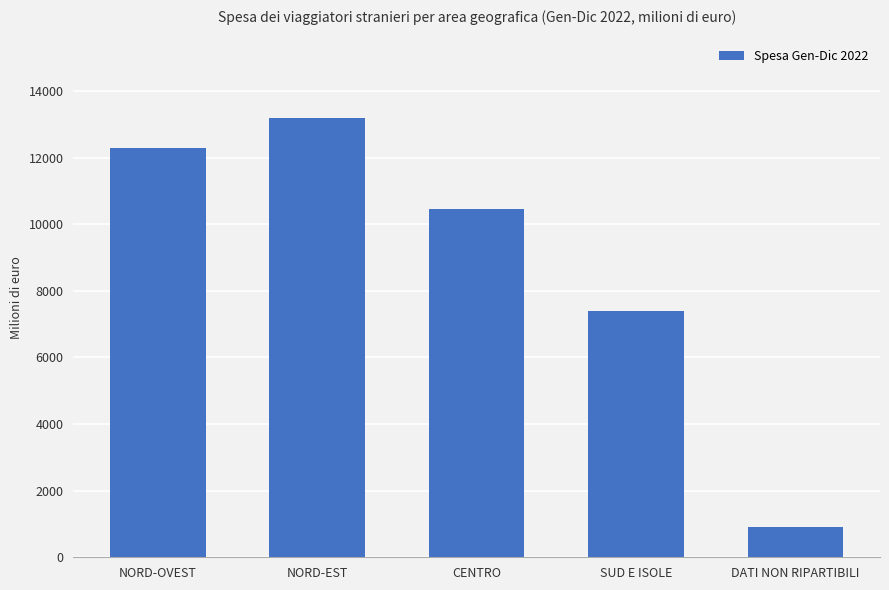

What is the change in value from NORD-OVEST to NORD-EST?

+902.8